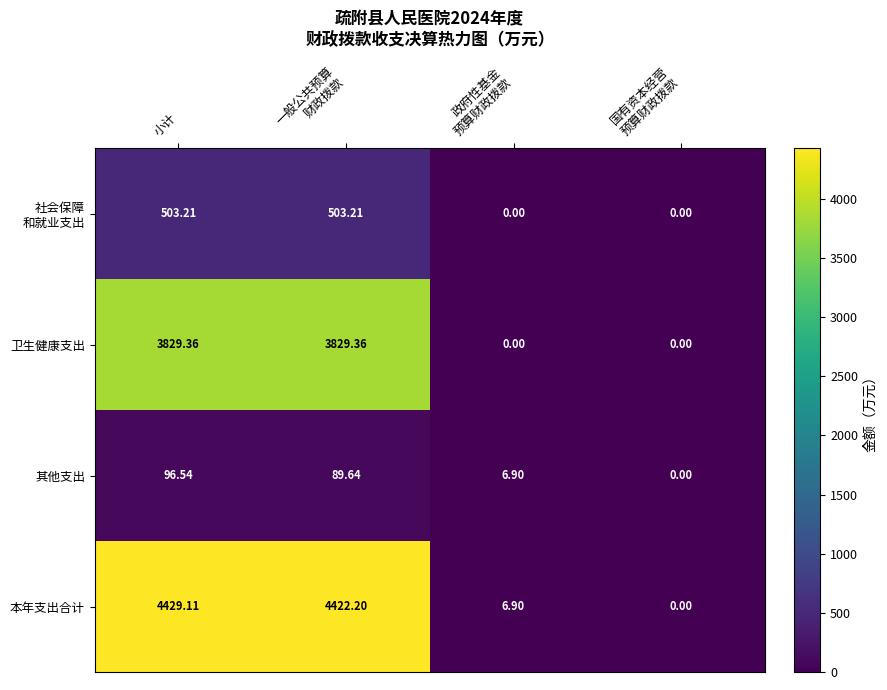

At how many categories does at least one series exceed 141?

2